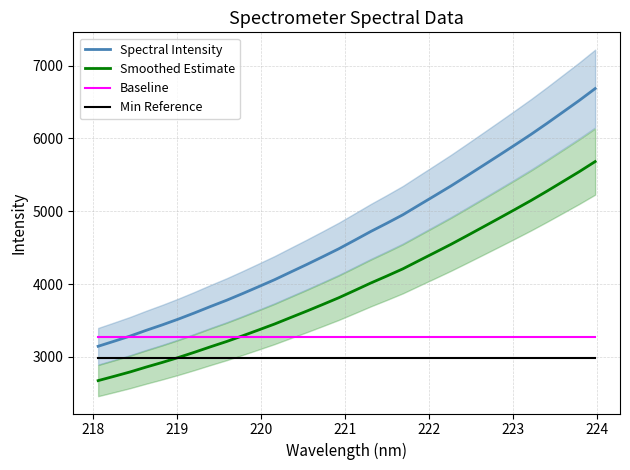

True or false: Smoothed Estimate and Spectral Intensity intersect in this chart.

False